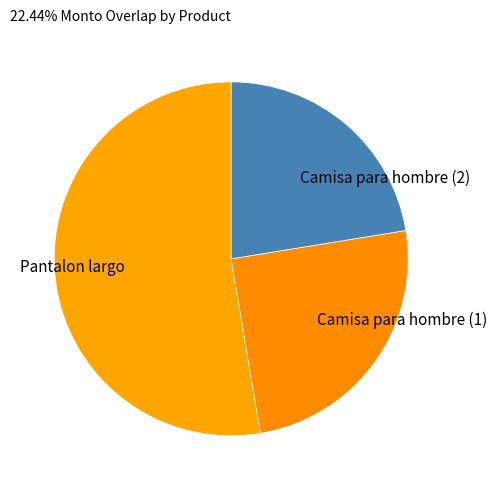

Is the sum of Camisa para hombre (2) and Camisa para hombre (1) greater than half?

No